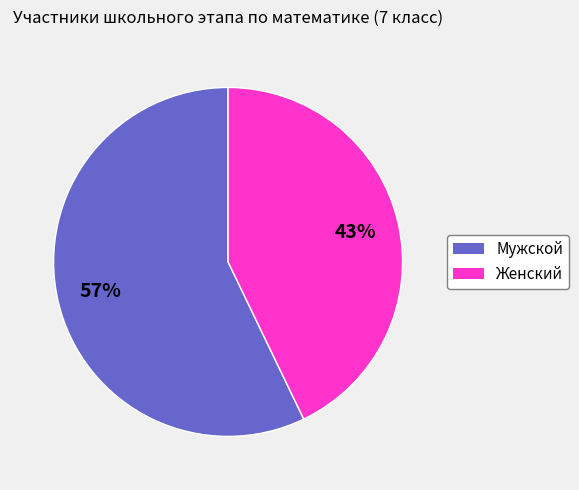

Which category accounts for the majority?

Мужской